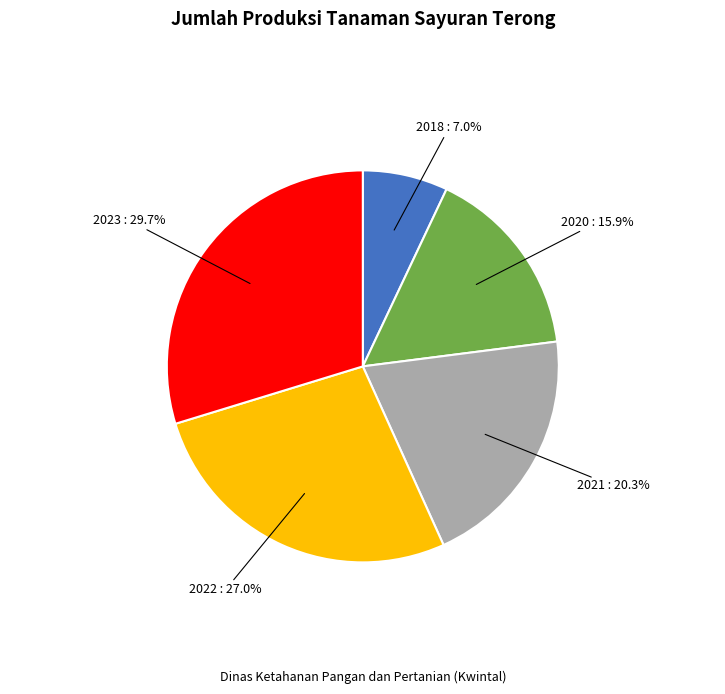

What percentage is NOT represented by 2020?

84.1%